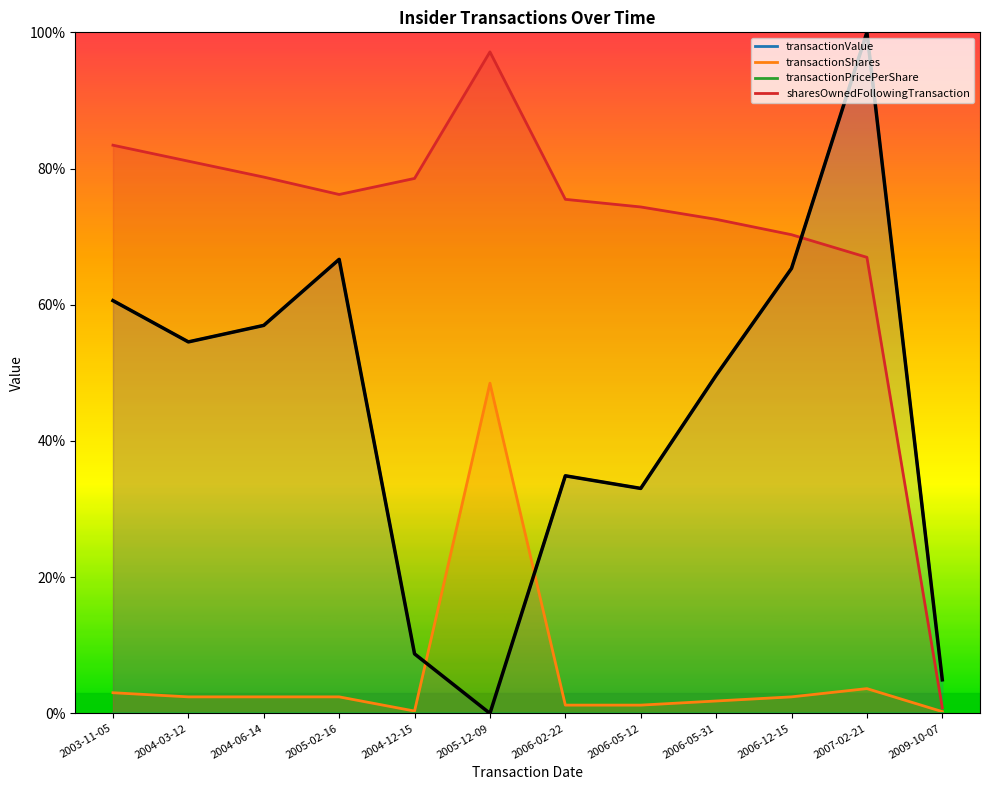

True or false: transactionValue and transactionPricePerShare intersect in this chart.

False